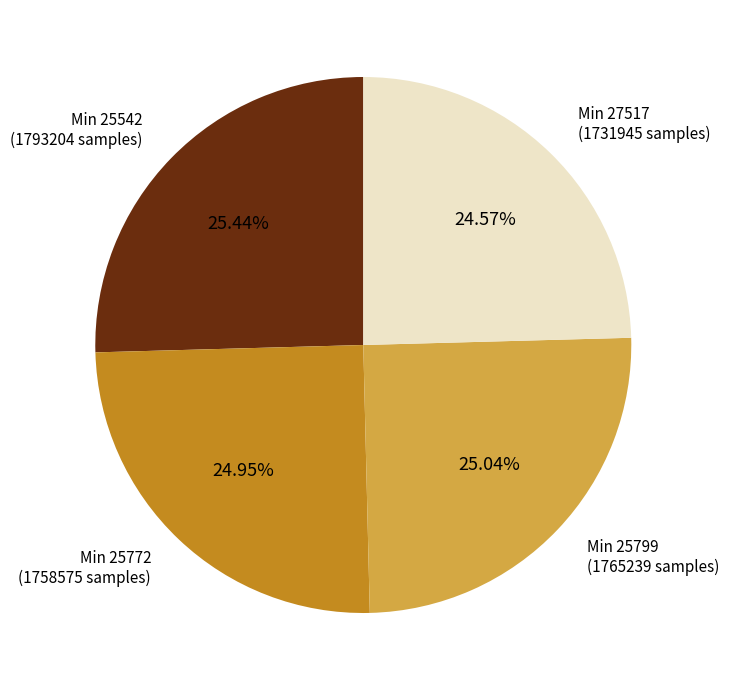

Count the number of slices in the pie.

4